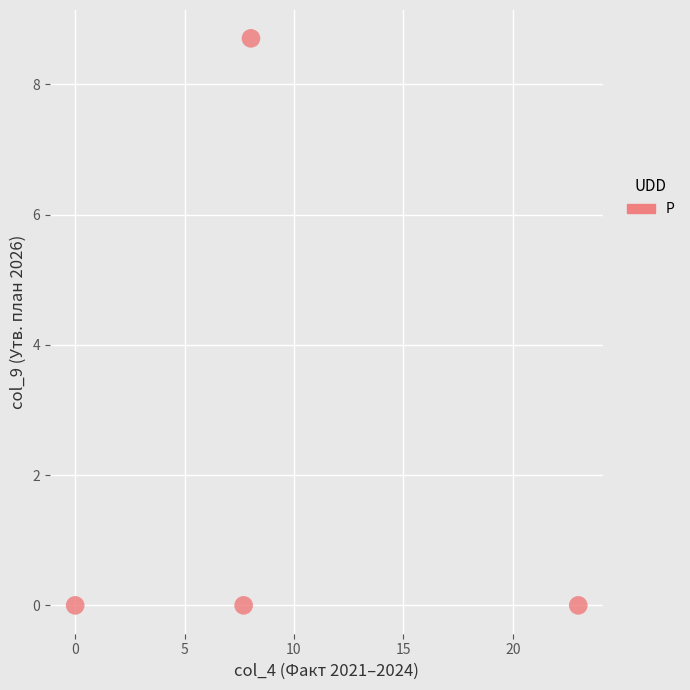

What is the range of Y values (max minus min)?

8.7